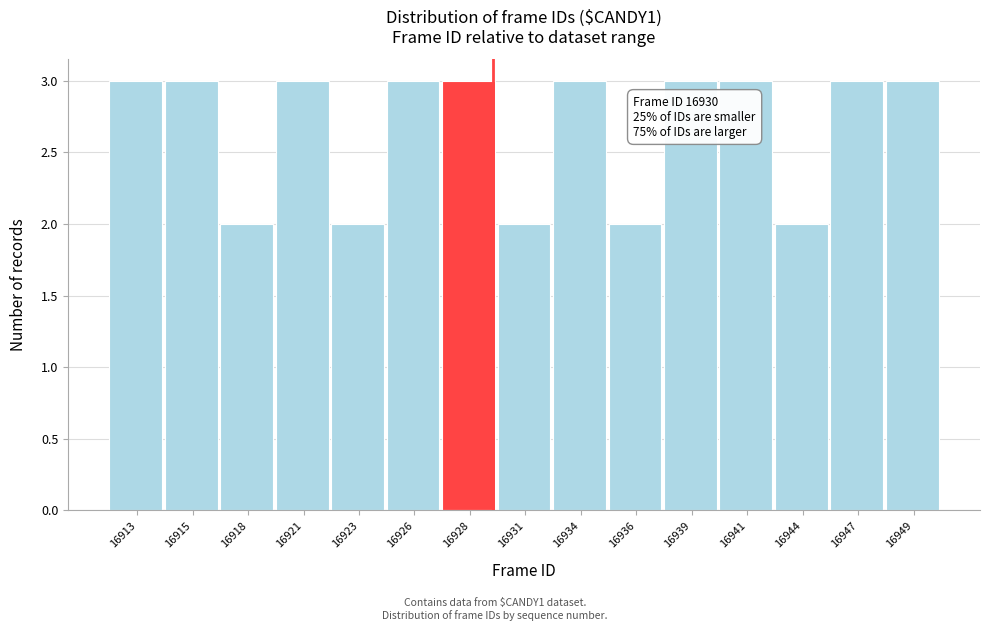

Reading left to right, extract all data points from this chart.

3	3	2	3	2	3	3	2	3	2	3	3	2	3	3